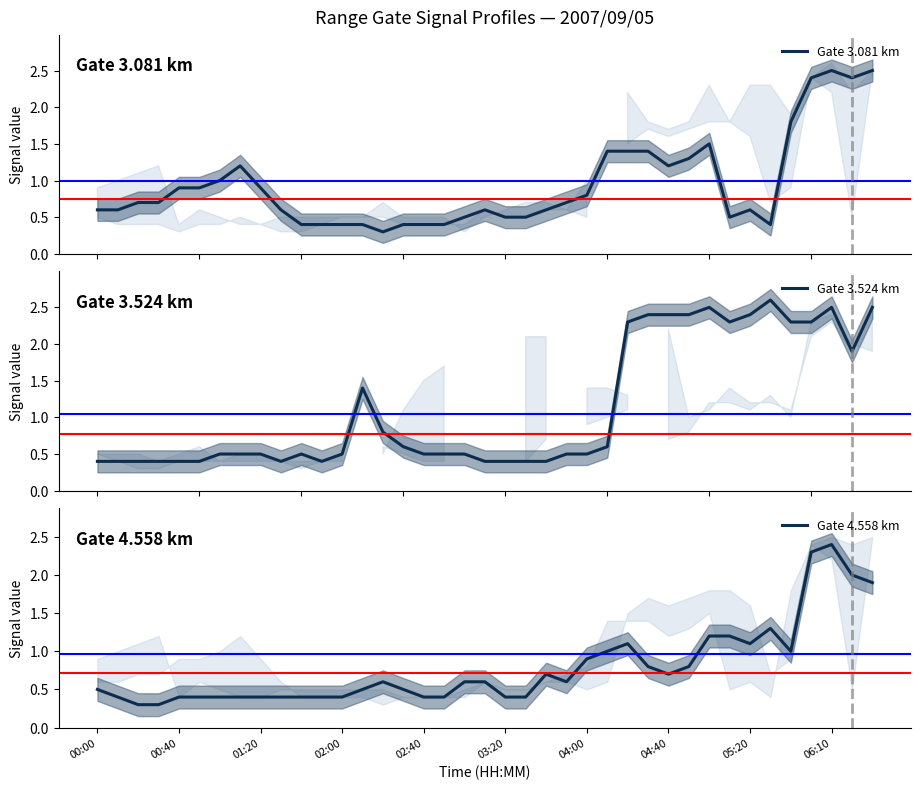

What is the difference between the maximum and minimum values in the Gate 3.524 km series?

2.2